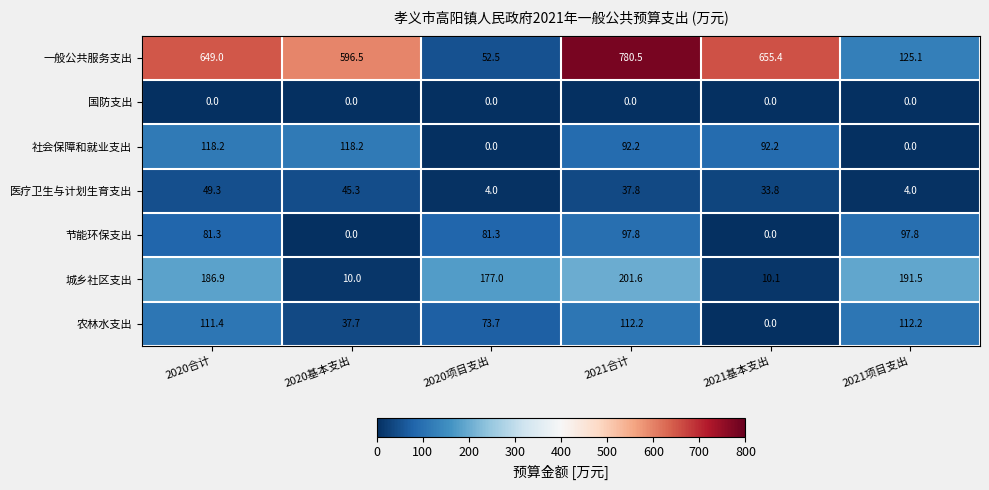

The value of 一般公共服务支出 at 2021合计 is 257.6. True or false?

False